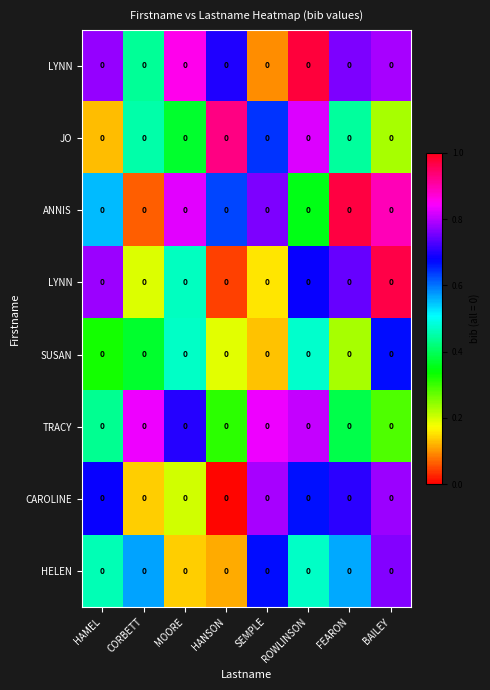

At which category does the chart reach its minimum across all series?

HANSON